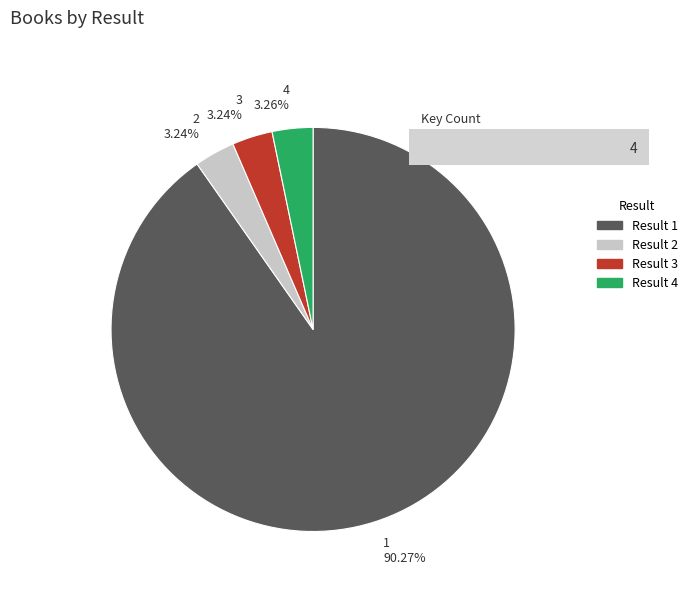

Count the number of slices in the pie.

4